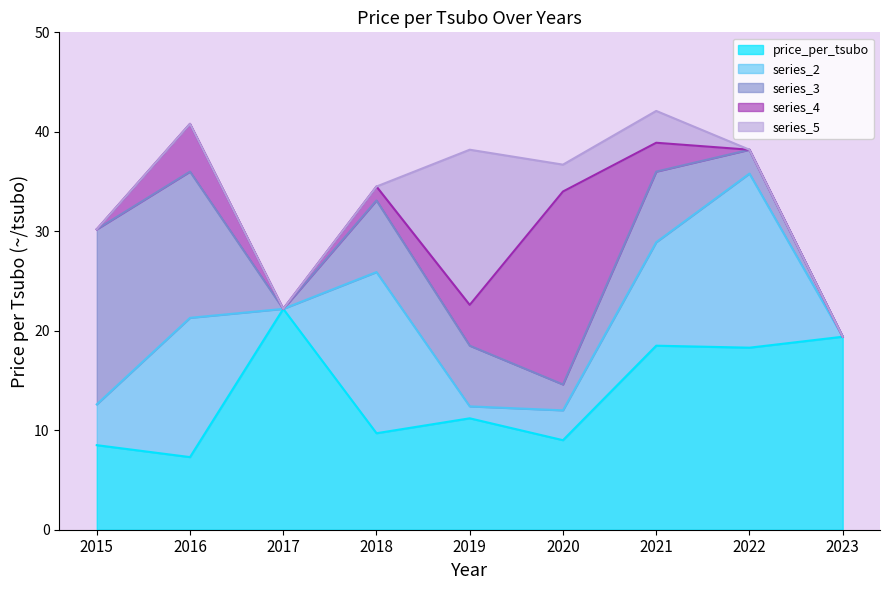

At which label does series_4 reach its minimum?

2023